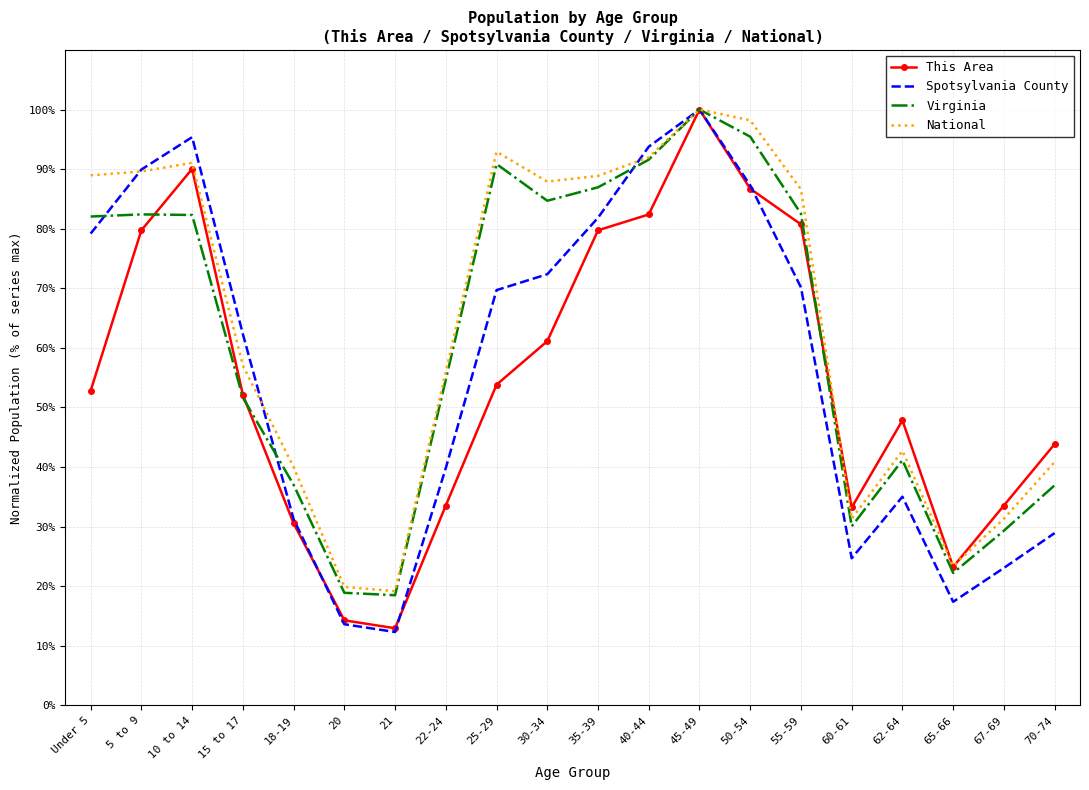

What position from the right is Under 5?

20